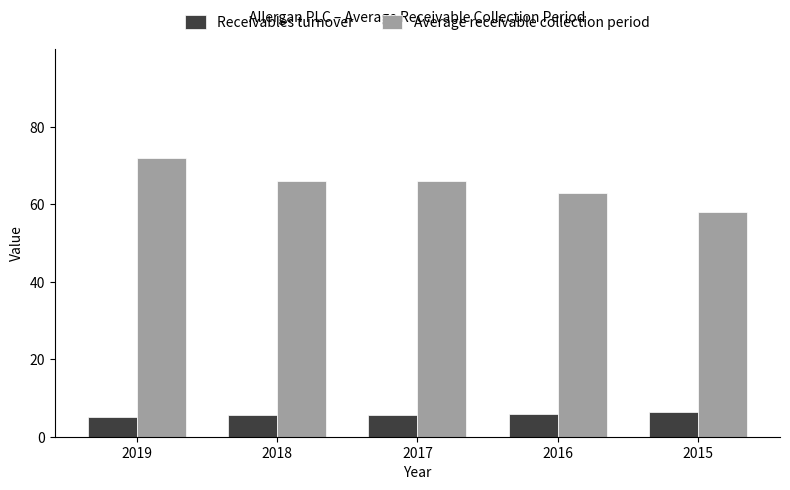

What are all the series names shown in the legend?

Receivables turnover, Average receivable collection period